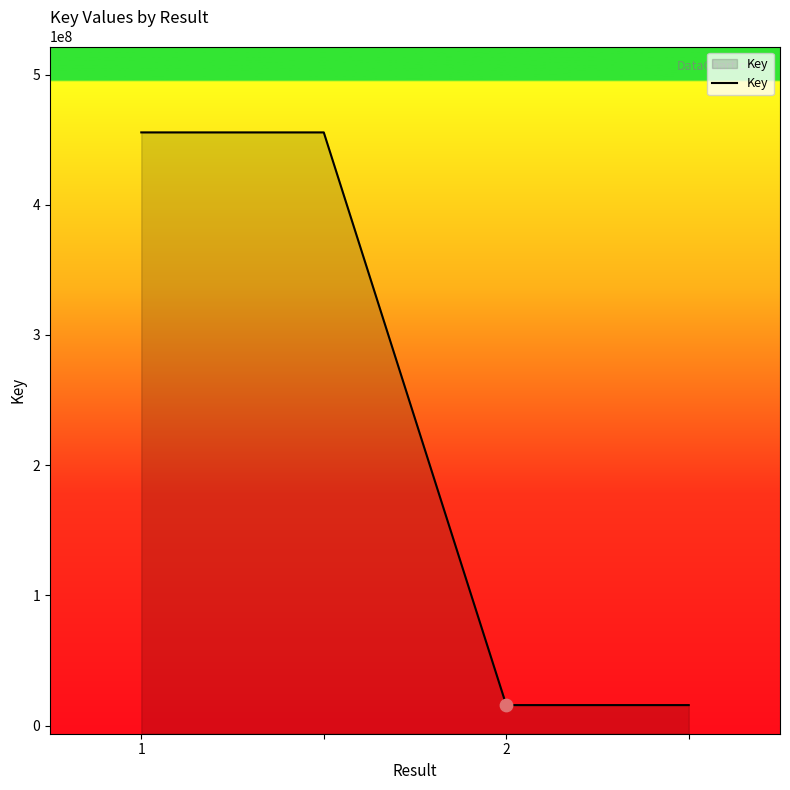

What is the change in value from 1 to 3?

-439898987